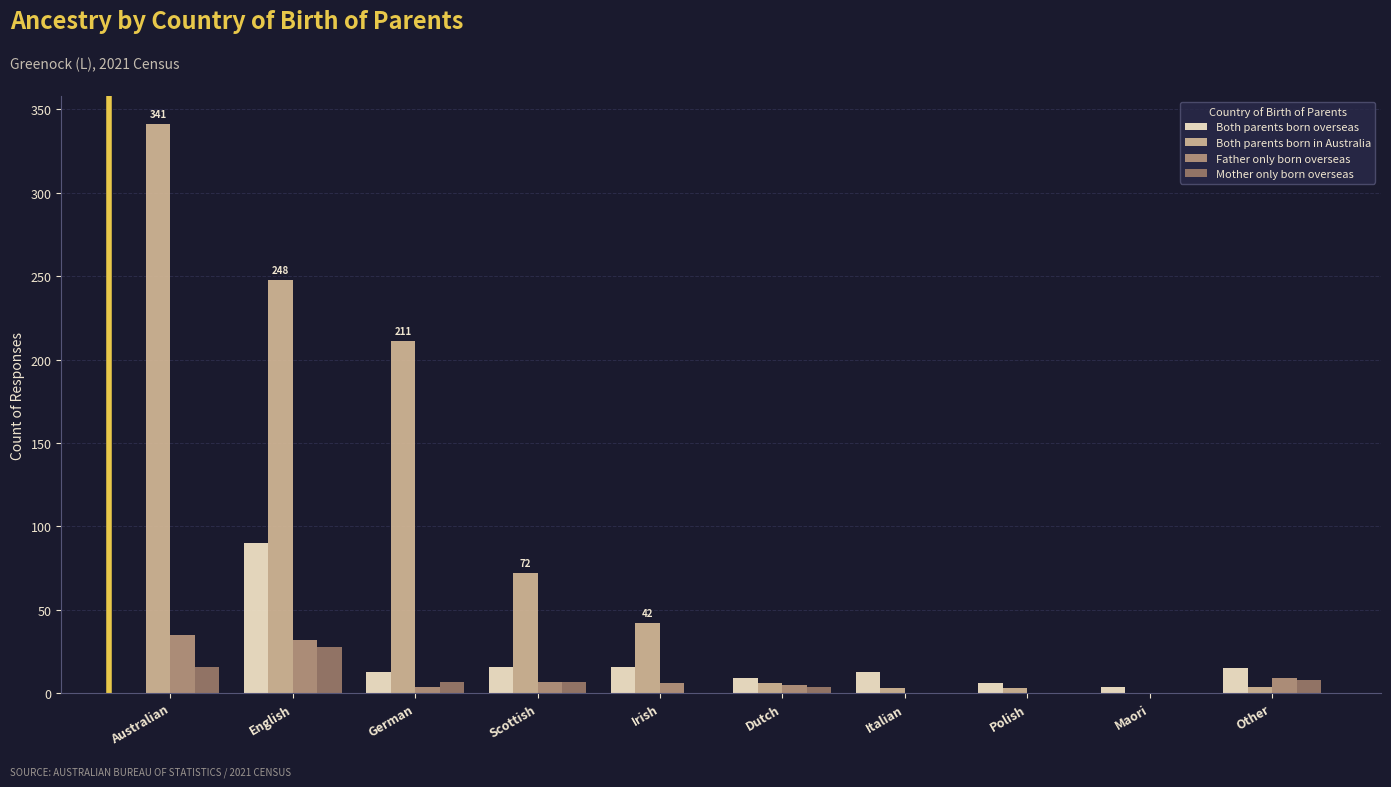

At which label is Both parents born in Australia closest to 170?

German